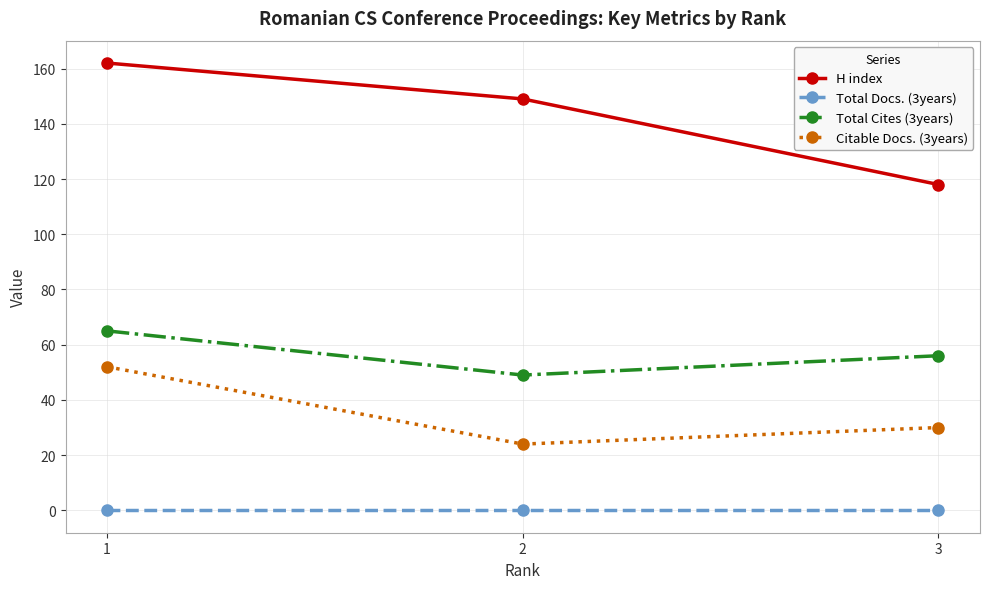

What is the sum of the Total Cites (3years) values at 3 and 1?

121